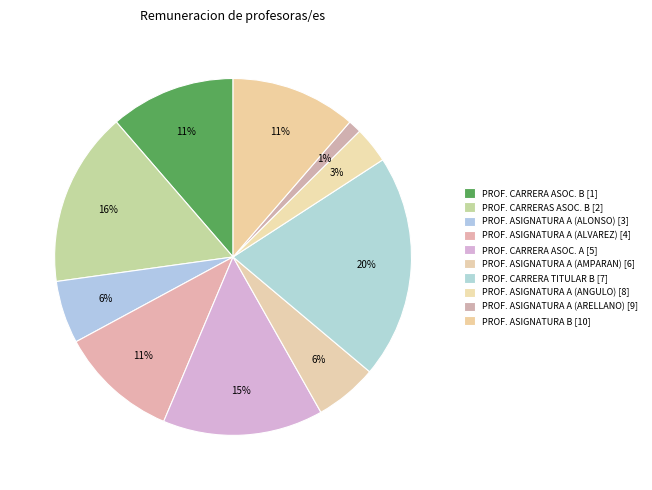

The PROF. CARRERA TITULAR B slice represents 20% of the pie. True or false?

True